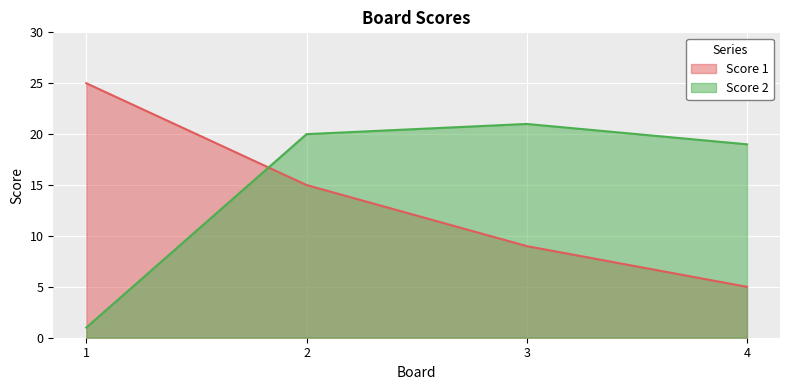

What is the difference between the highest and lowest values at 4?

14